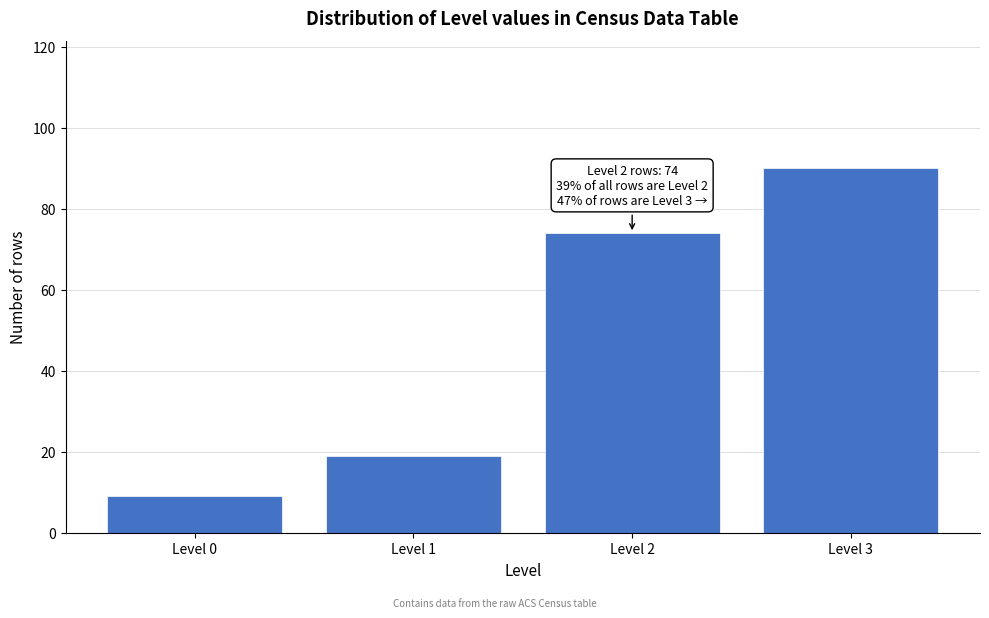

Reading left to right, list all the values displayed in this chart.

Level 0=9	Level 1=19	Level 2=74	Level 3=90